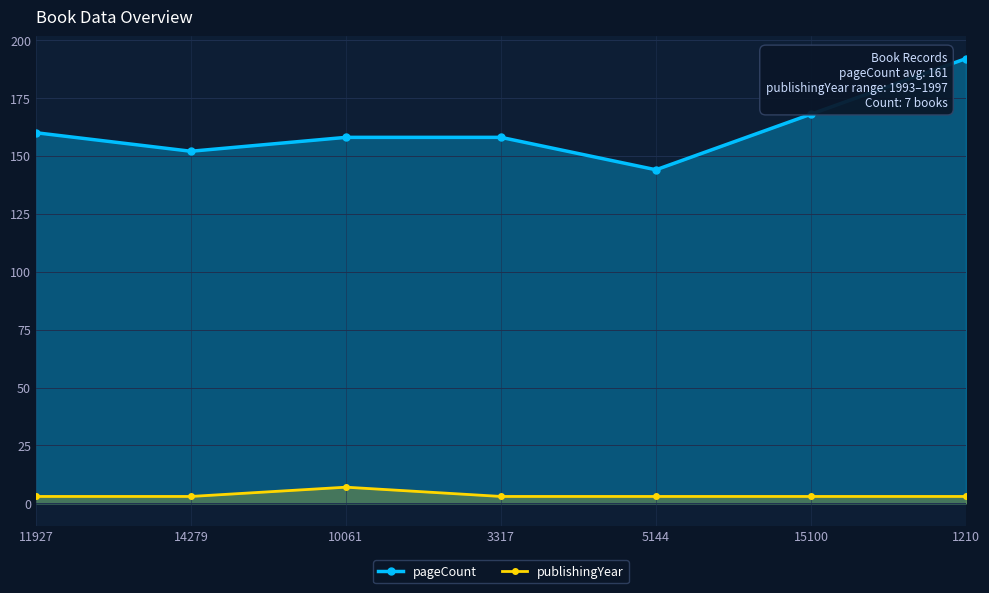

What is the total value across all series at 15100?

171